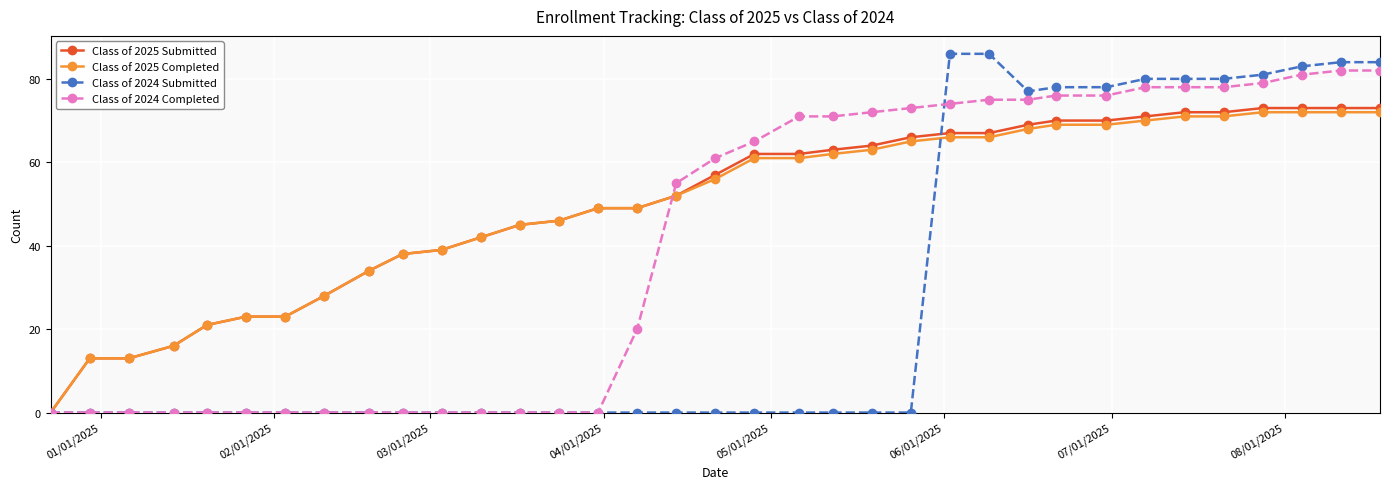

What is the greatest value displayed?

86